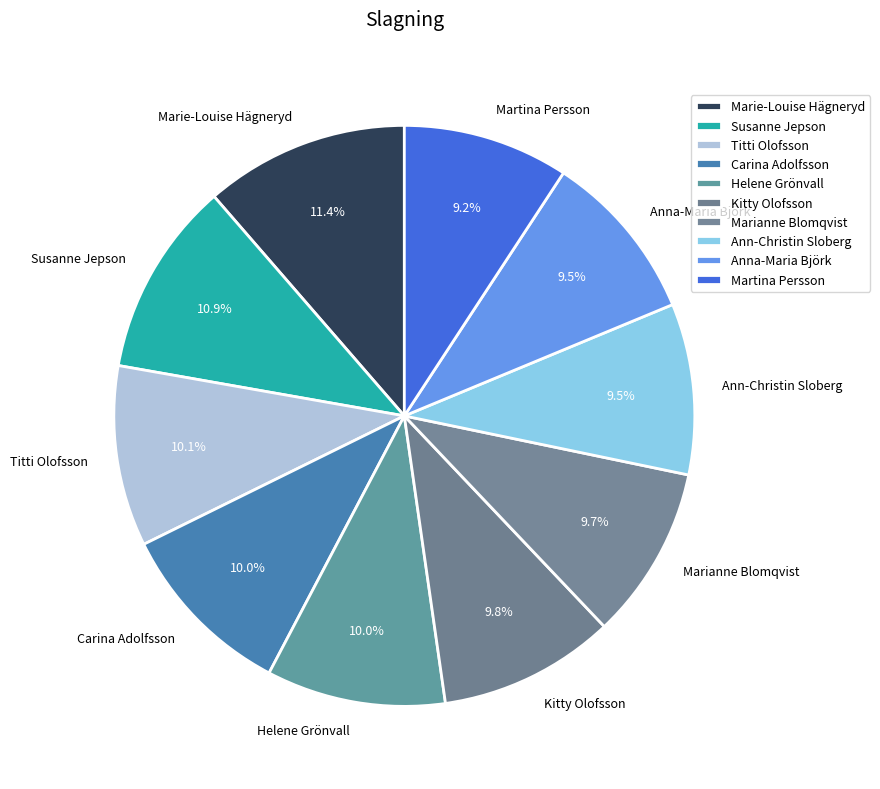

How many segments does this pie chart have?

10